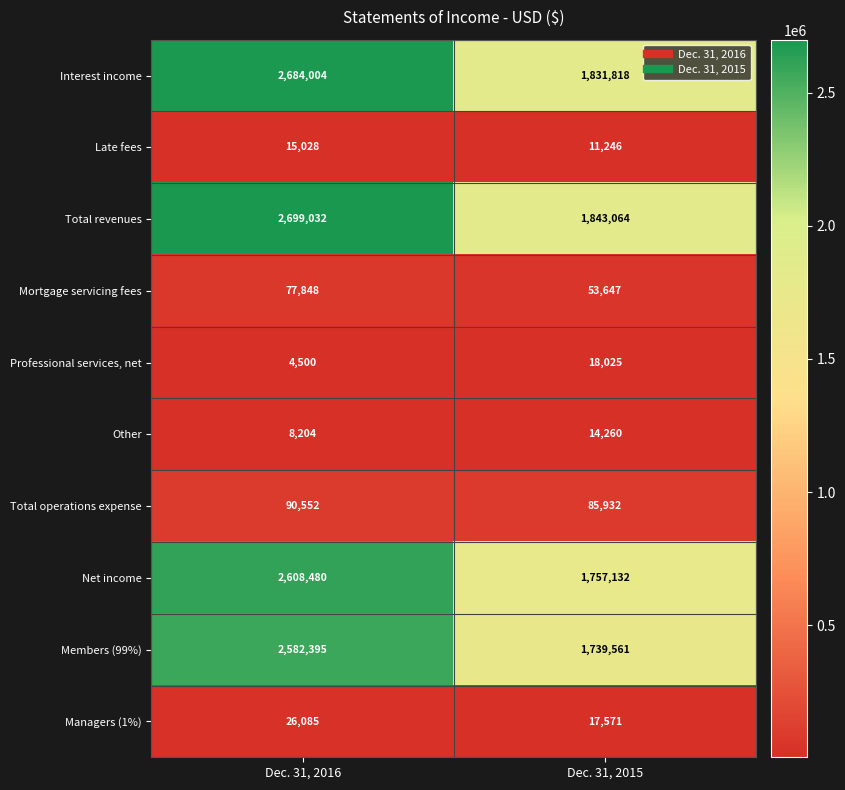

What is the difference between the Total operations expense values at Dec. 31, 2016 and Dec. 31, 2015?

4620